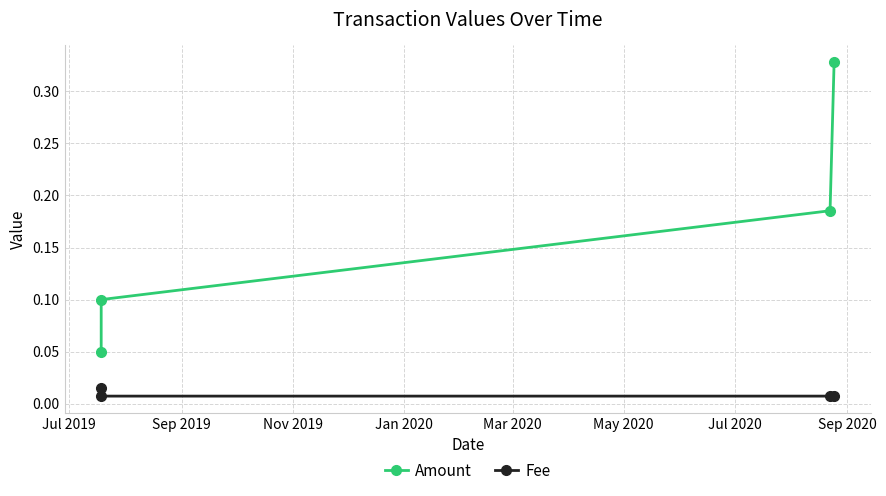

Which series has the largest total across all categories?

Amount